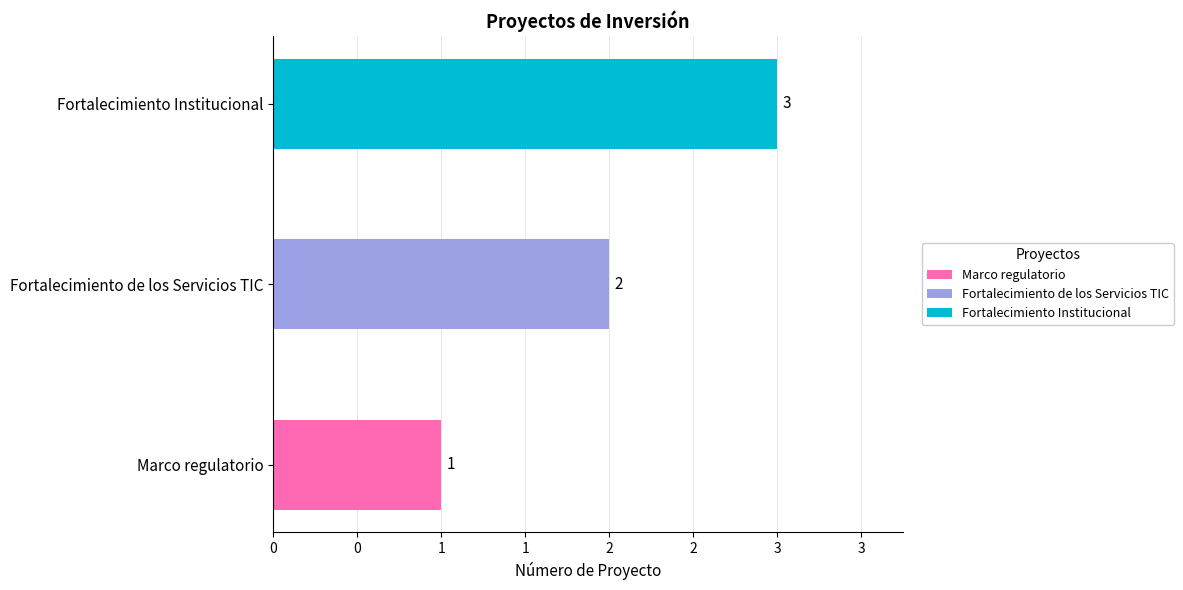

List the labels in order of value, smallest first.

Marco regulatorio, Fortalecimiento de los Servicios TIC, Fortalecimiento Institucional